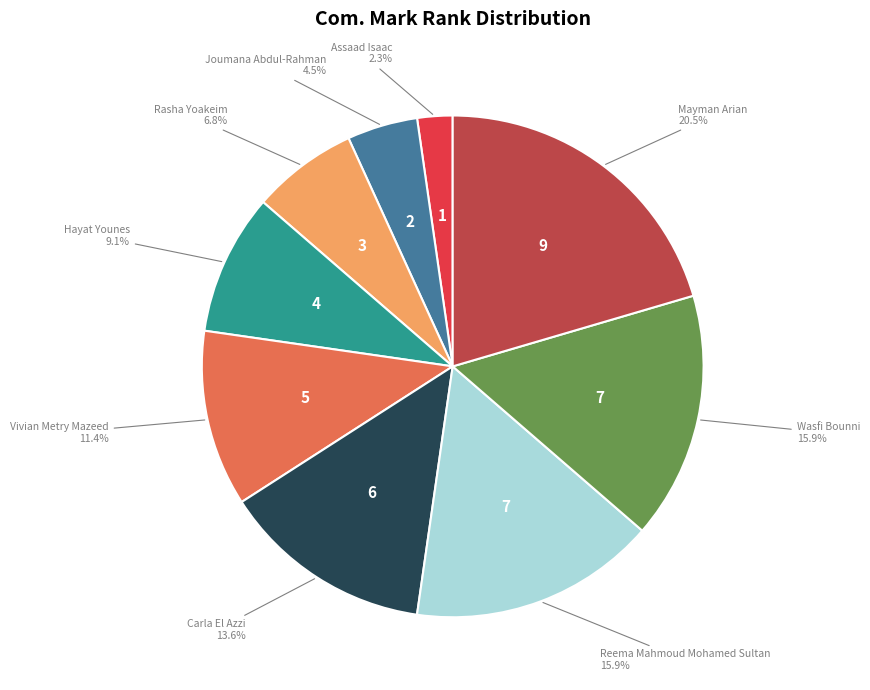

Is there a majority slice in this chart?

No